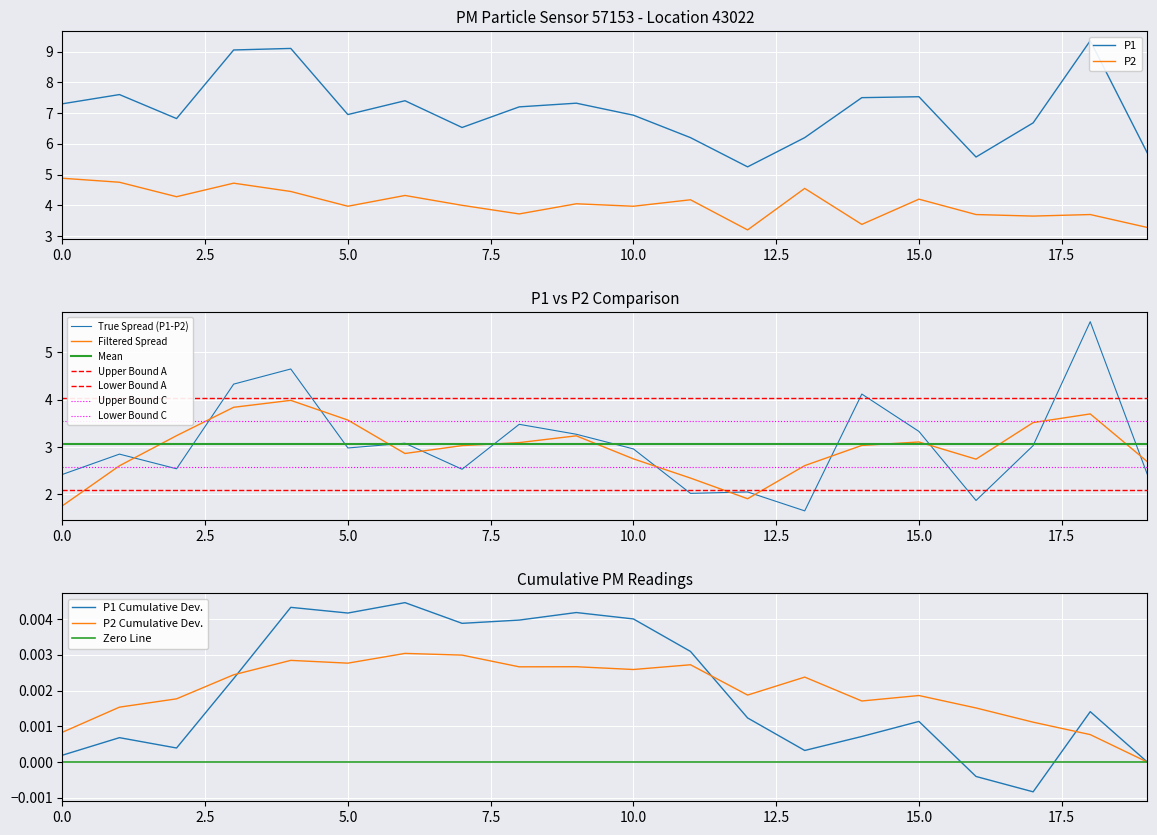

The Filtered Spread series shows 1.7 at 10.0. True or false?

False